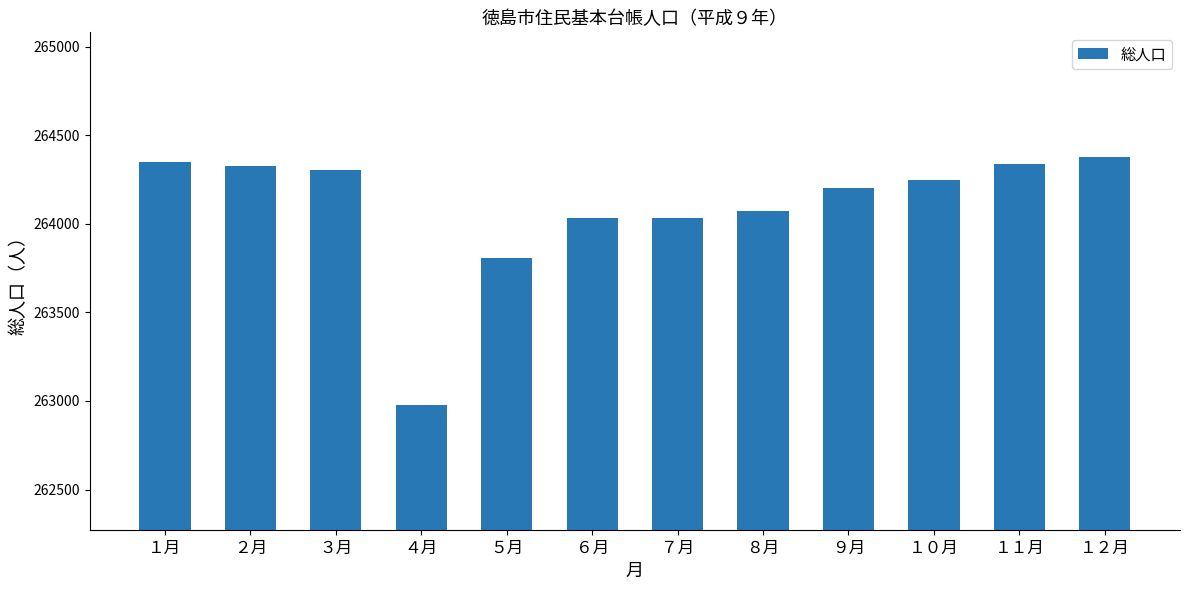

The chart shows a value of 473411 at １２月. True or false?

False